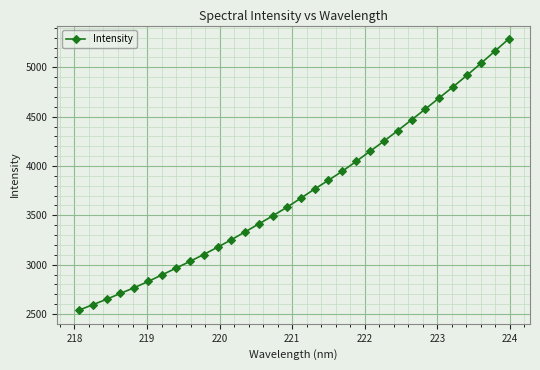

What is the value of the 28th point from the left?

4803.1